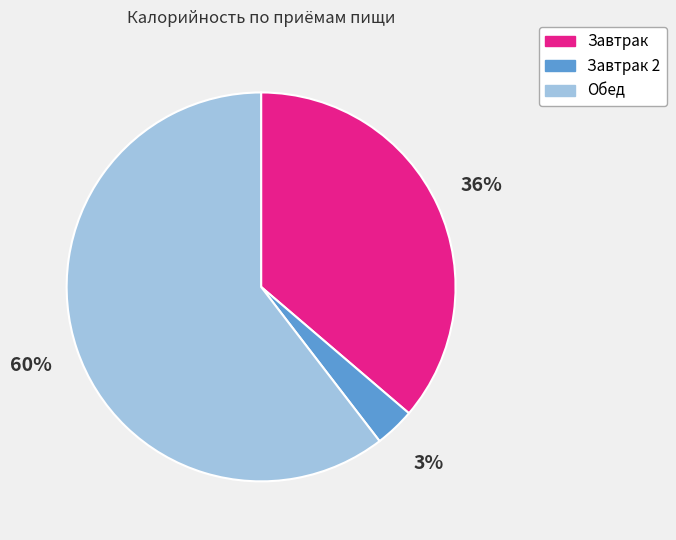

How many slices are in this pie chart?

3